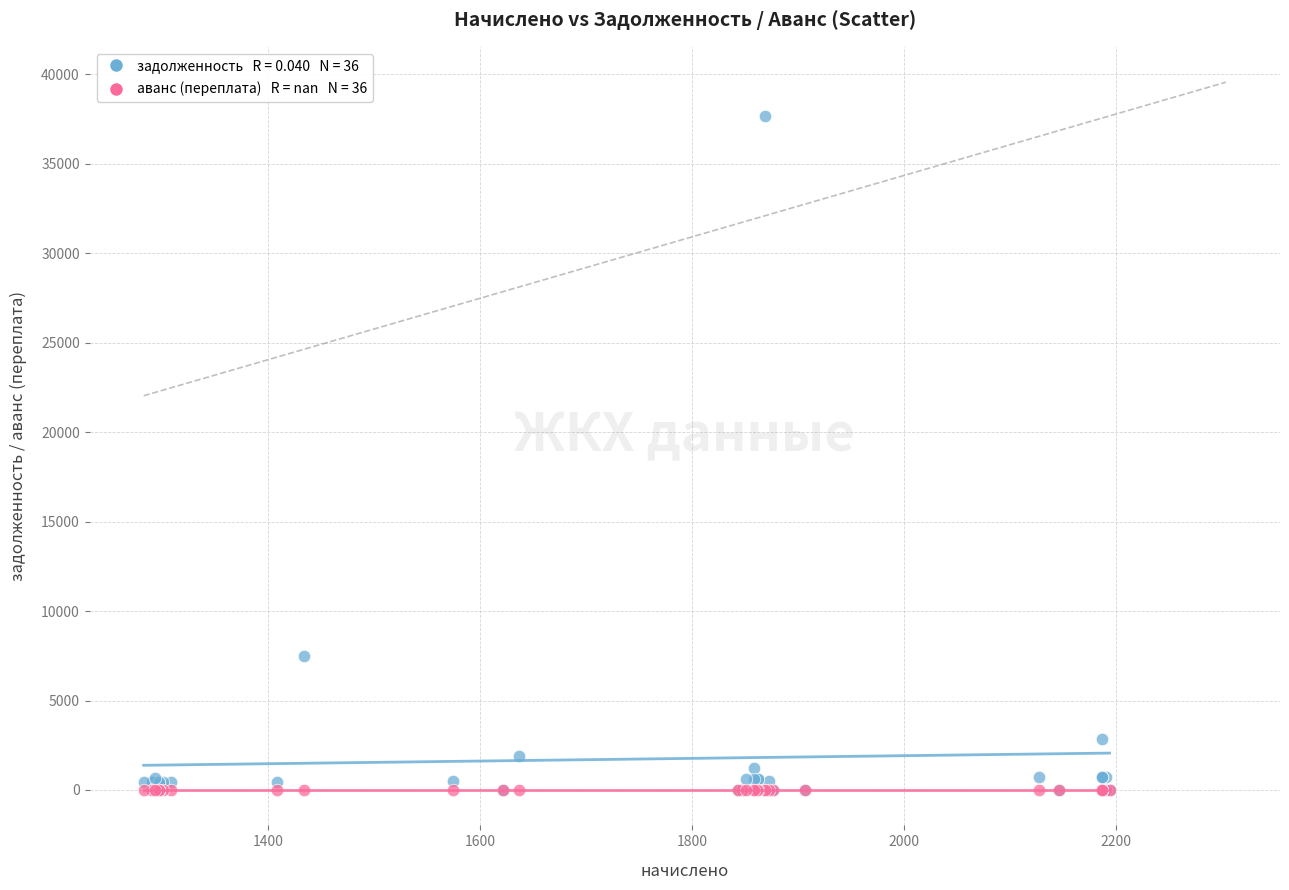

Across all series, what Y value is closest to 18836?

7473.3